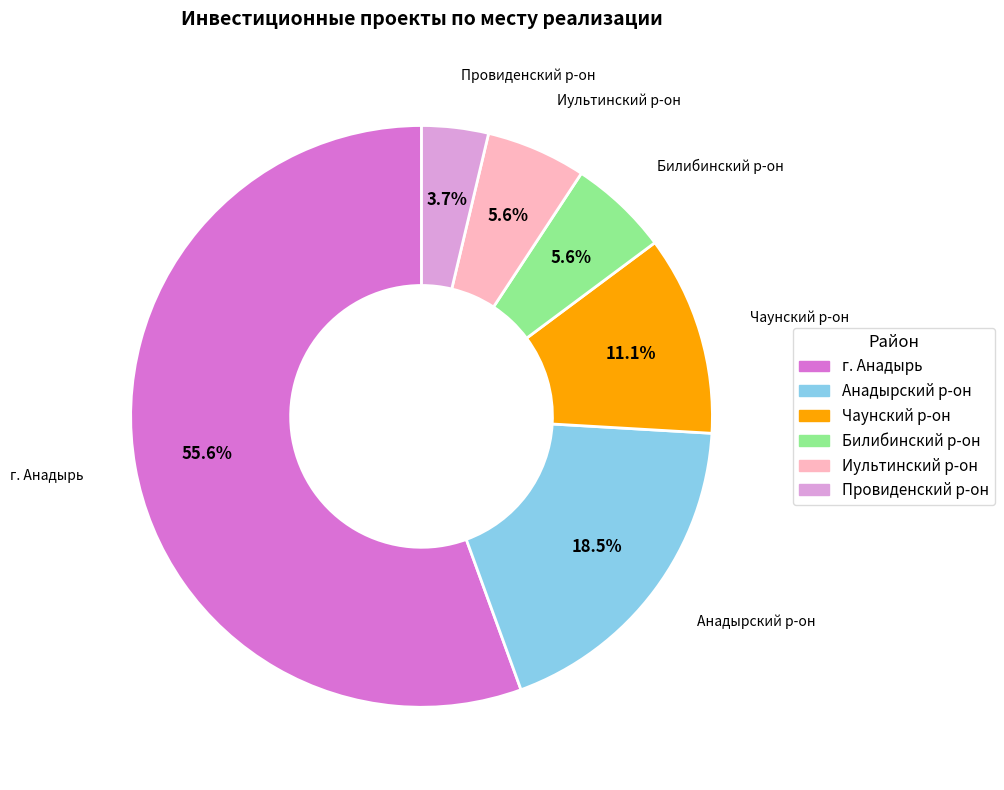

How many slices are in this pie chart?

6